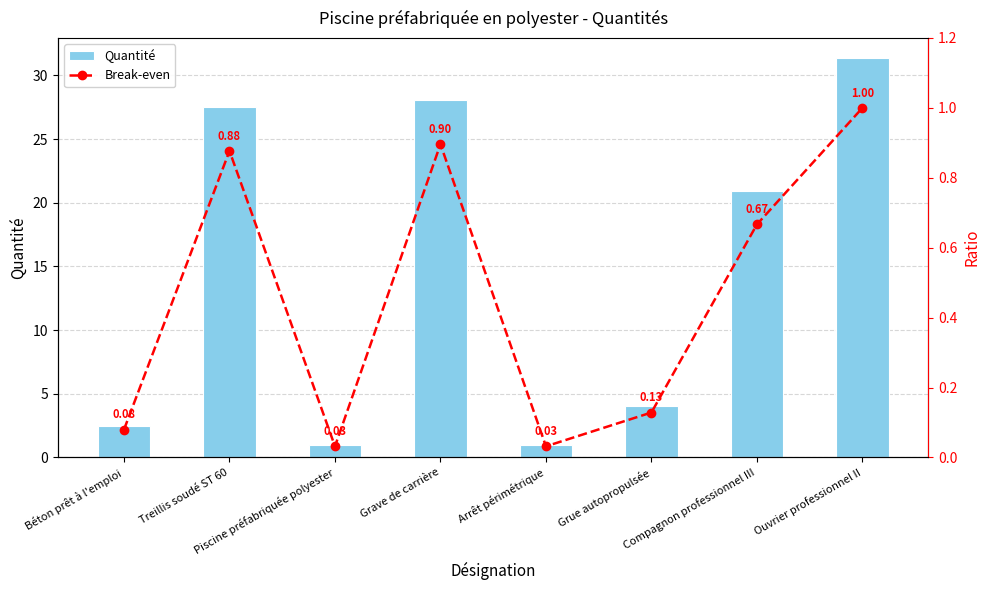

Between Béton prêt à l'emploi and Treillis soudé ST 60, which series saw the biggest shift?

Quantité